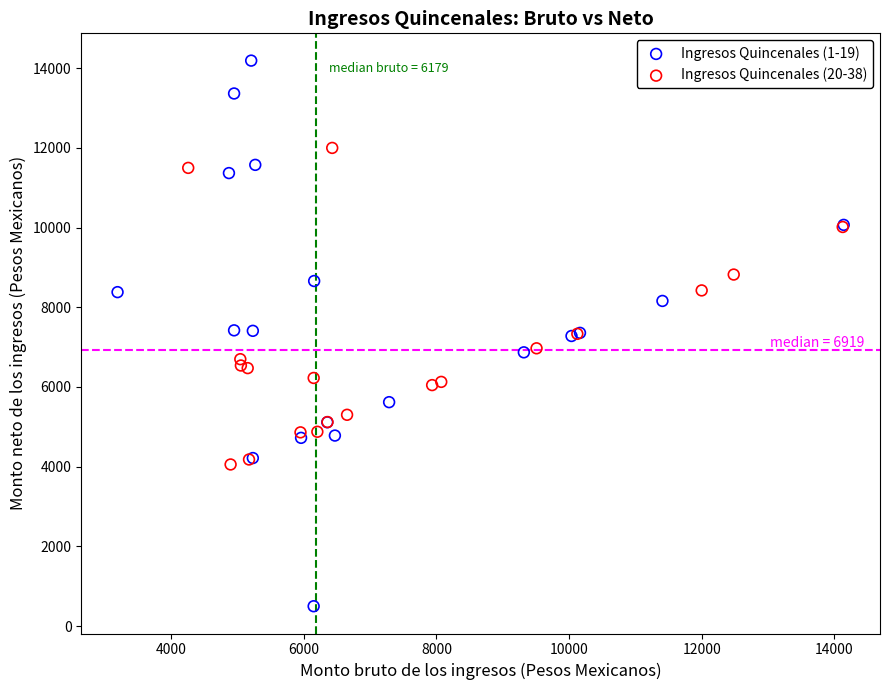

Which series reaches the maximum Y coordinate?

Ingresos Quincenales (1-19)